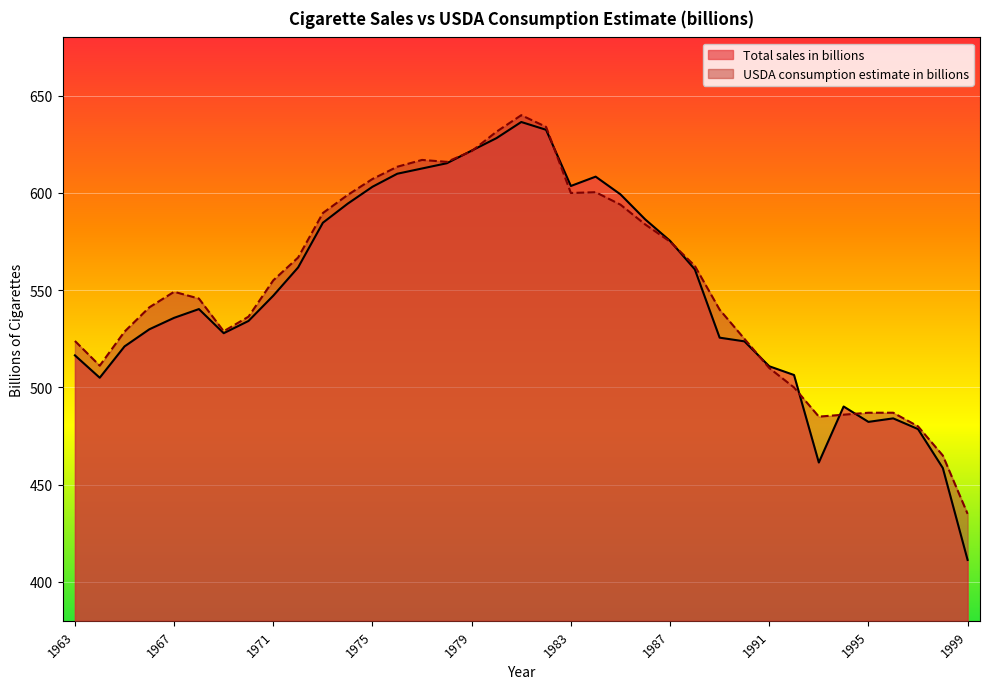

Where does the USDA consumption estimate in billions series first go above 549?

1967